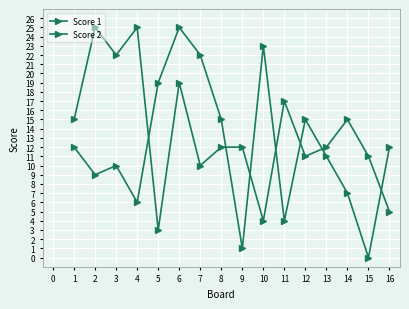

At how many categories does at least one series exceed 15?

8